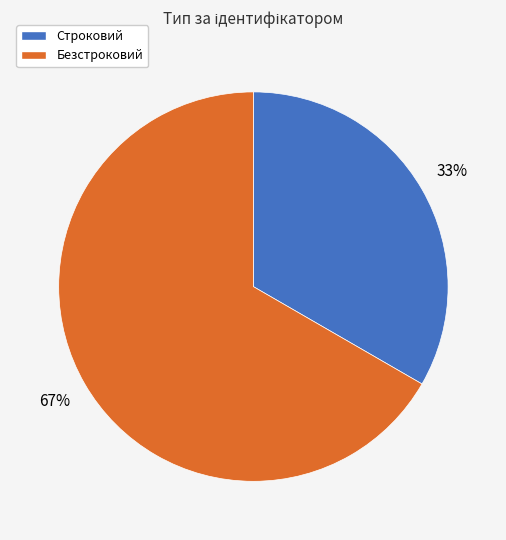

Which slice is the smallest?

Строковий